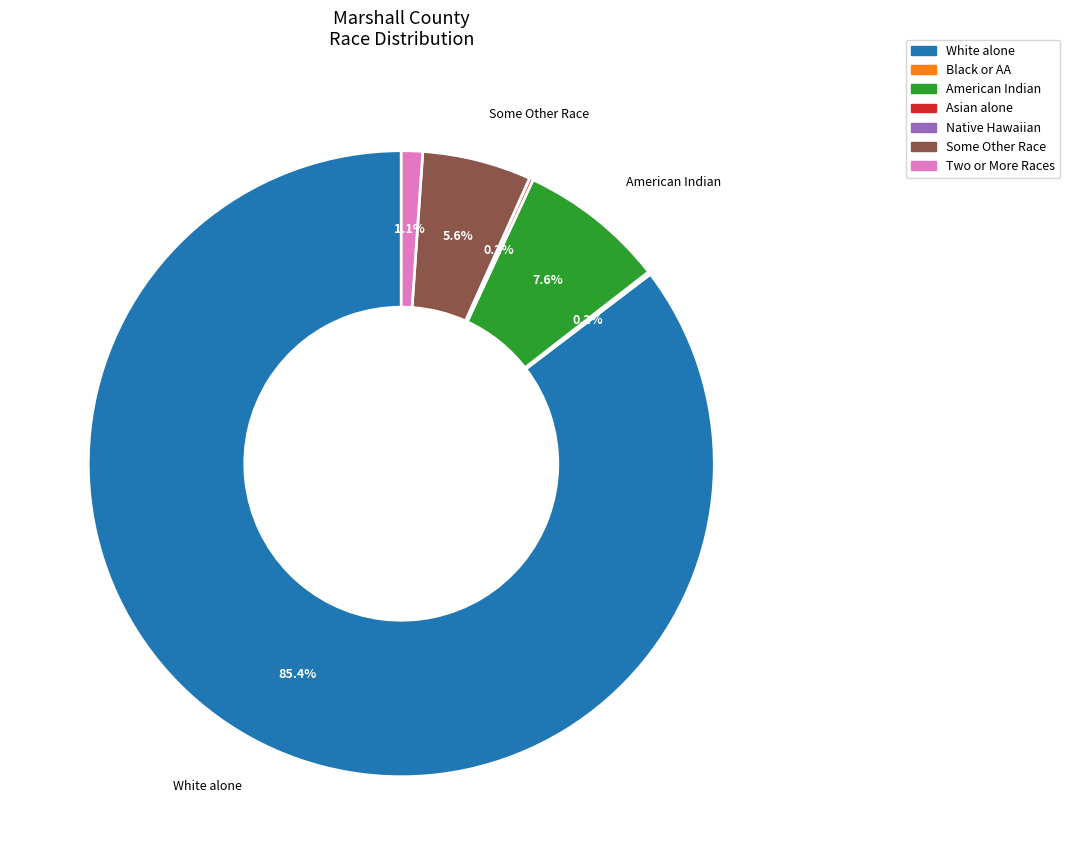

To the nearest percent, what is the average slice percentage?

14%